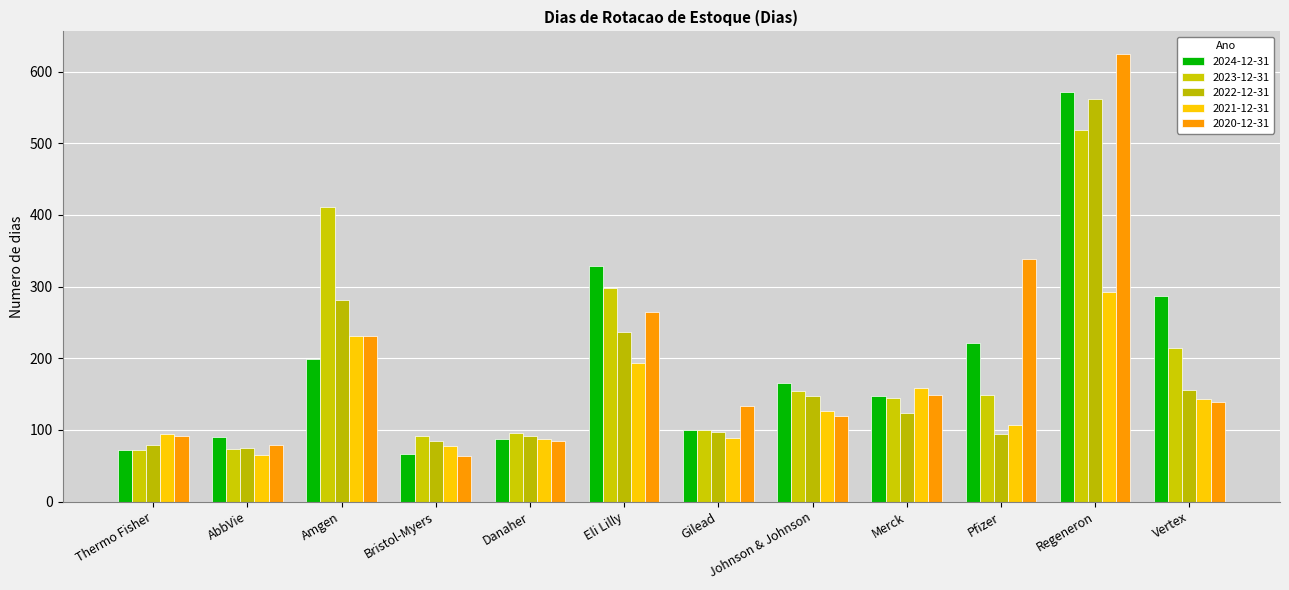

What is the difference between the maximum and second lowest values in the 2023-12-31 series?

446